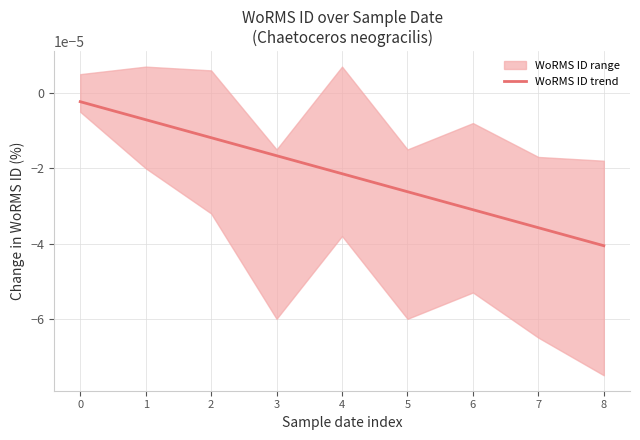

Is it true that the value at 5 is -0.0?

False